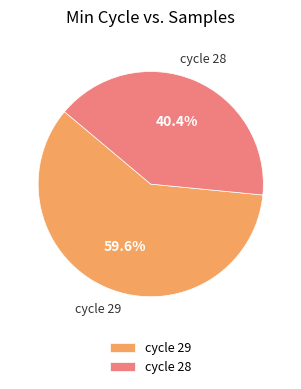

What is the ratio of the value at cycle 28 to the value at cycle 29?

0.7